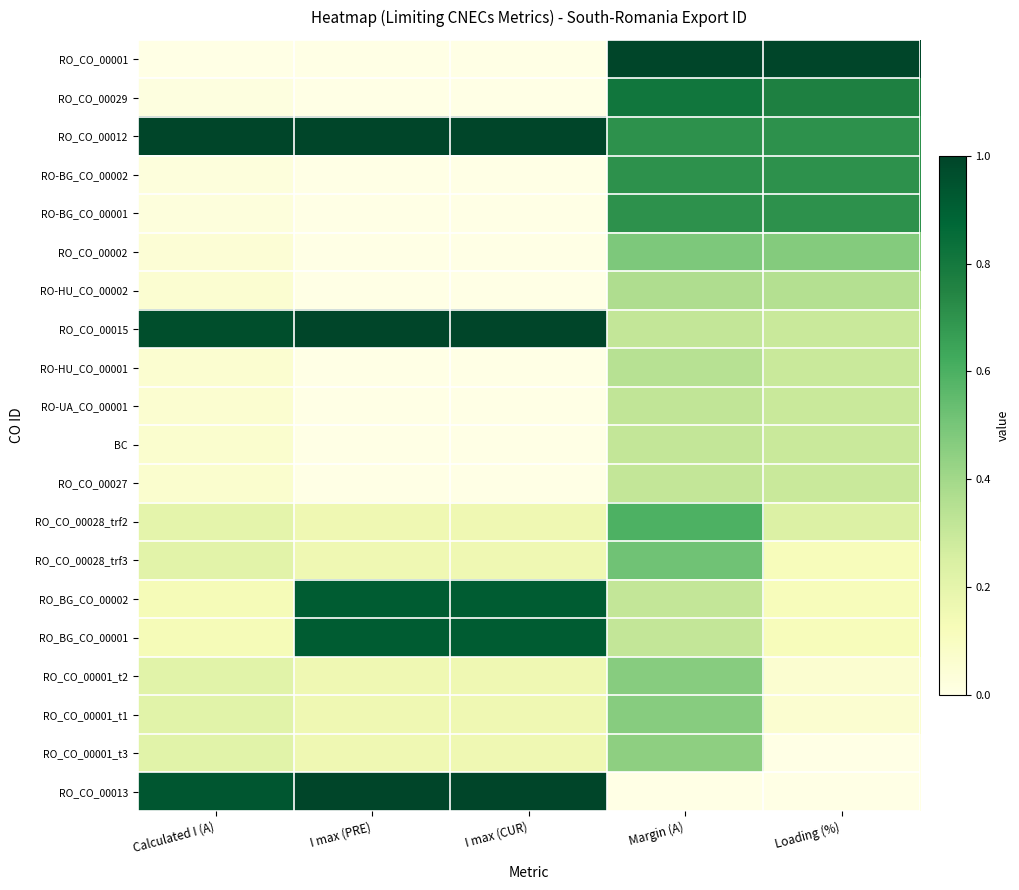

Reading right to left, list all the values displayed in this chart.

RO_CO_00001: Loading (%)=1.0	Margin (A)=1.0	I max (CUR)=0.0	I max (PRE)=0.0	Calculated I (A)=0.0
RO_CO_00029: Loading (%)=0.8	Margin (A)=0.8	I max (CUR)=0.0	I max (PRE)=0.0	Calculated I (A)=0.0
RO_CO_00012: Loading (%)=0.7	Margin (A)=0.7	I max (CUR)=1.0	I max (PRE)=1.0	Calculated I (A)=1.0
RO-BG_CO_00002: Loading (%)=0.7	Margin (A)=0.7	I max (CUR)=0.0	I max (PRE)=0.0	Calculated I (A)=0.0
RO-BG_CO_00001: Loading (%)=0.7	Margin (A)=0.7	I max (CUR)=0.0	I max (PRE)=0.0	Calculated I (A)=0.0
RO_CO_00002: Loading (%)=0.5	Margin (A)=0.5	I max (CUR)=0.0	I max (PRE)=0.0	Calculated I (A)=0.0
RO-HU_CO_00002: Loading (%)=0.4	Margin (A)=0.4	I max (CUR)=0.0	I max (PRE)=0.0	Calculated I (A)=0.1
RO_CO_00015: Loading (%)=0.3	Margin (A)=0.3	I max (CUR)=1.0	I max (PRE)=1.0	Calculated I (A)=1.0
RO-HU_CO_00001: Loading (%)=0.3	Margin (A)=0.3	I max (CUR)=0.0	I max (PRE)=0.0	Calculated I (A)=0.1
RO-UA_CO_00001: Loading (%)=0.3	Margin (A)=0.3	I max (CUR)=0.0	I max (PRE)=0.0	Calculated I (A)=0.1
BC: Loading (%)=0.3	Margin (A)=0.3	I max (CUR)=0.0	I max (PRE)=0.0	Calculated I (A)=0.1
RO_CO_00027: Loading (%)=0.3	Margin (A)=0.3	I max (CUR)=0.0	I max (PRE)=0.0	Calculated I (A)=0.1
RO_CO_00028_trf2: Loading (%)=0.2	Margin (A)=0.6	I max (CUR)=0.2	I max (PRE)=0.2	Calculated I (A)=0.2
RO_CO_00028_trf3: Loading (%)=0.1	Margin (A)=0.5	I max (CUR)=0.2	I max (PRE)=0.2	Calculated I (A)=0.2
RO_BG_CO_00002: Loading (%)=0.1	Margin (A)=0.3	I max (CUR)=0.9	I max (PRE)=0.9	Calculated I (A)=0.1
RO_BG_CO_00001: Loading (%)=0.1	Margin (A)=0.3	I max (CUR)=0.9	I max (PRE)=0.9	Calculated I (A)=0.1
RO_CO_00001_t2: Loading (%)=0.1	Margin (A)=0.5	I max (CUR)=0.2	I max (PRE)=0.2	Calculated I (A)=0.2
RO_CO_00001_t1: Loading (%)=0.1	Margin (A)=0.5	I max (CUR)=0.2	I max (PRE)=0.2	Calculated I (A)=0.2
RO_CO_00001_t3: Loading (%)=0.0	Margin (A)=0.4	I max (CUR)=0.2	I max (PRE)=0.2	Calculated I (A)=0.2
RO_CO_00013: Loading (%)=0.0	Margin (A)=0.0	I max (CUR)=1.0	I max (PRE)=1.0	Calculated I (A)=0.9